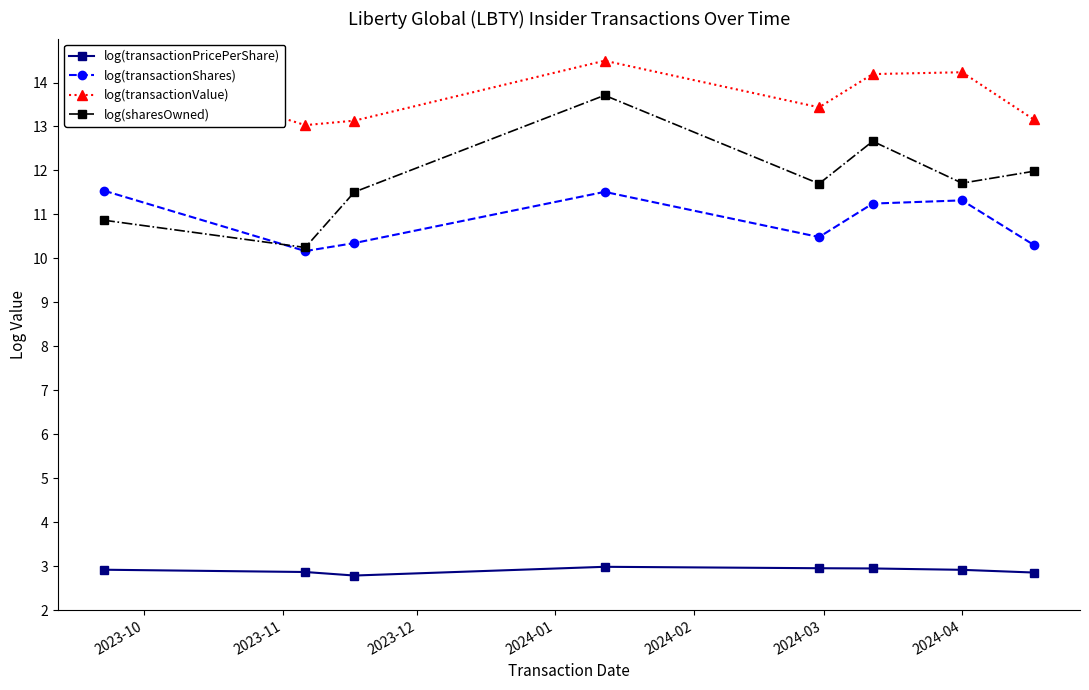

How many lines are shown in the chart?

4